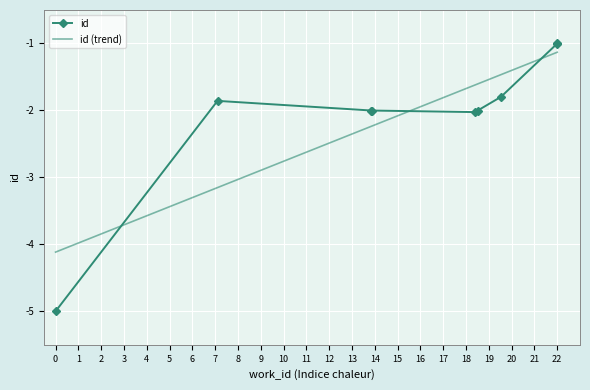

How many intersections are there between id and id (trend)?

3